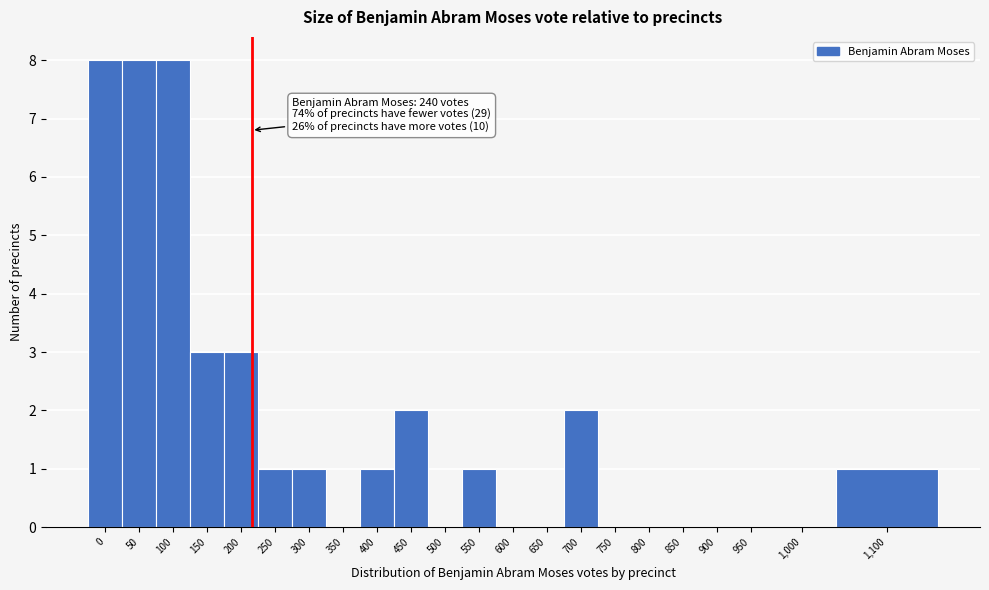

Reading left to right, list all the values displayed in this chart.

0=8	50=8	100=8	150=3	200=3	250=1	300=1	350=0	400=1	450=2	500=0	550=1	600=0	650=0	700=2	750=0	800=0	850=0	900=0	950=0	1,000=0	1,100=1